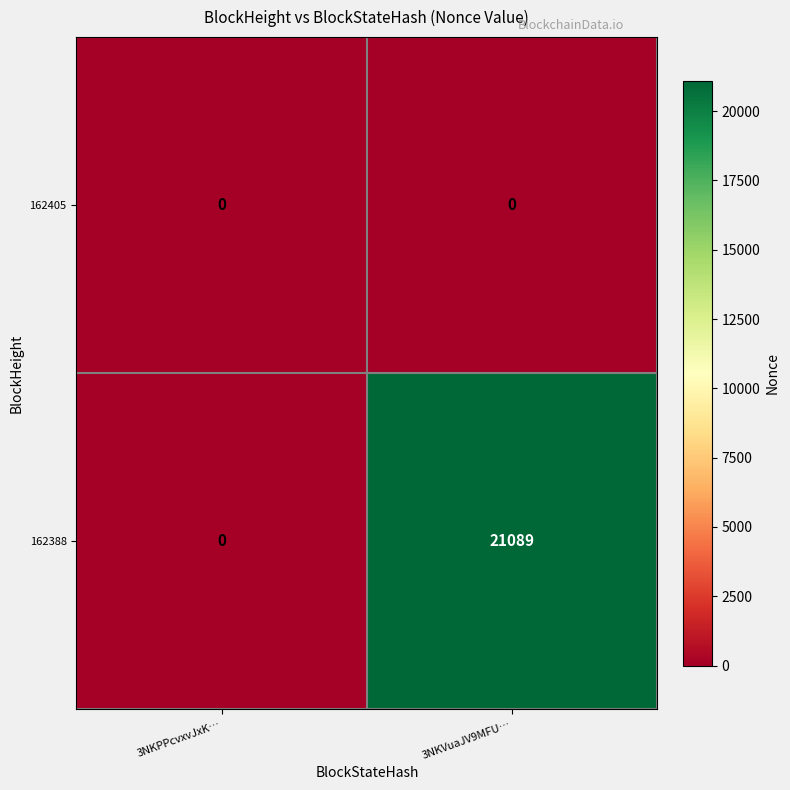

How many series are shown in this chart?

2